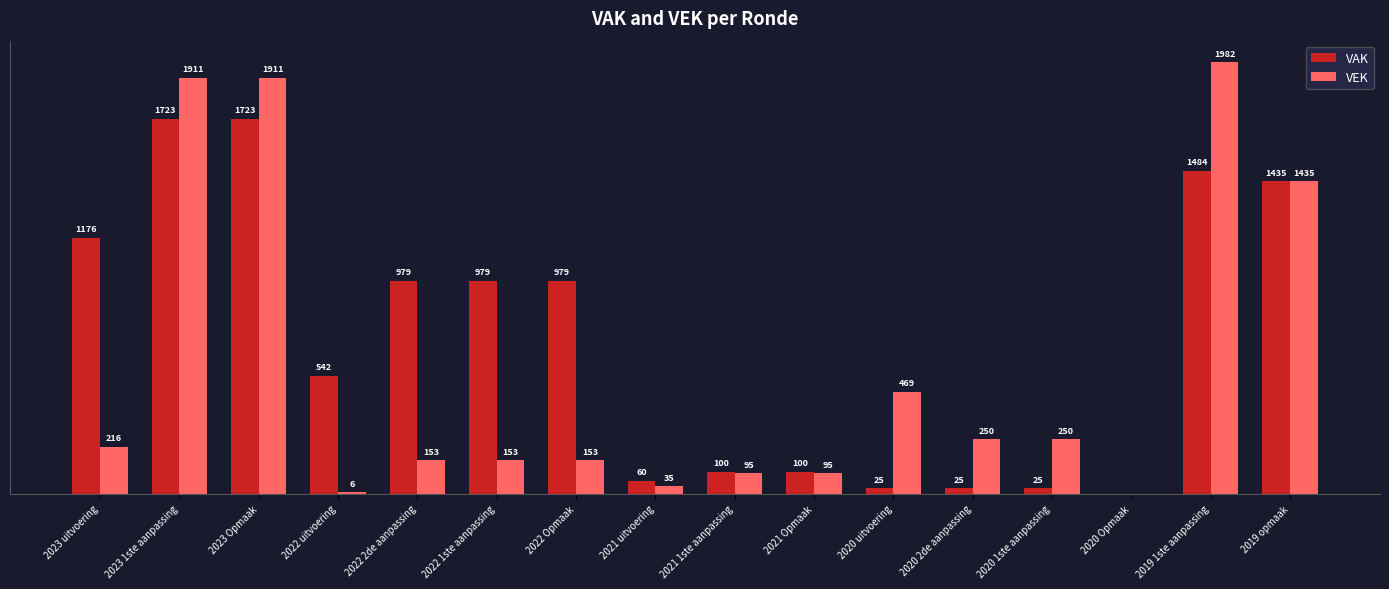

At which category does the chart reach its peak across all series?

2019 1ste aanpassing